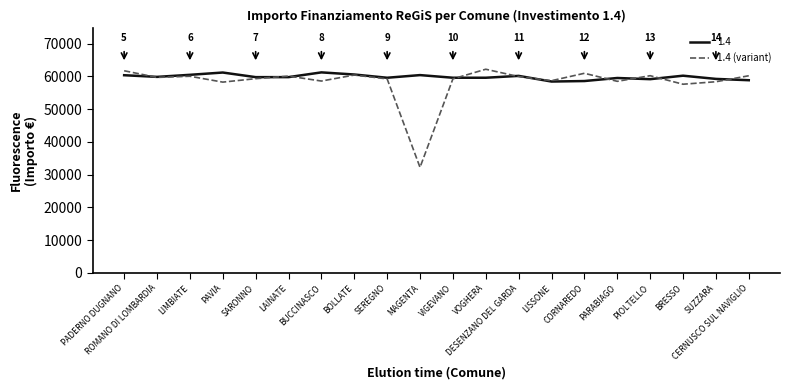

What is the lowest value of the 1.4 (variant) series?

32239.0